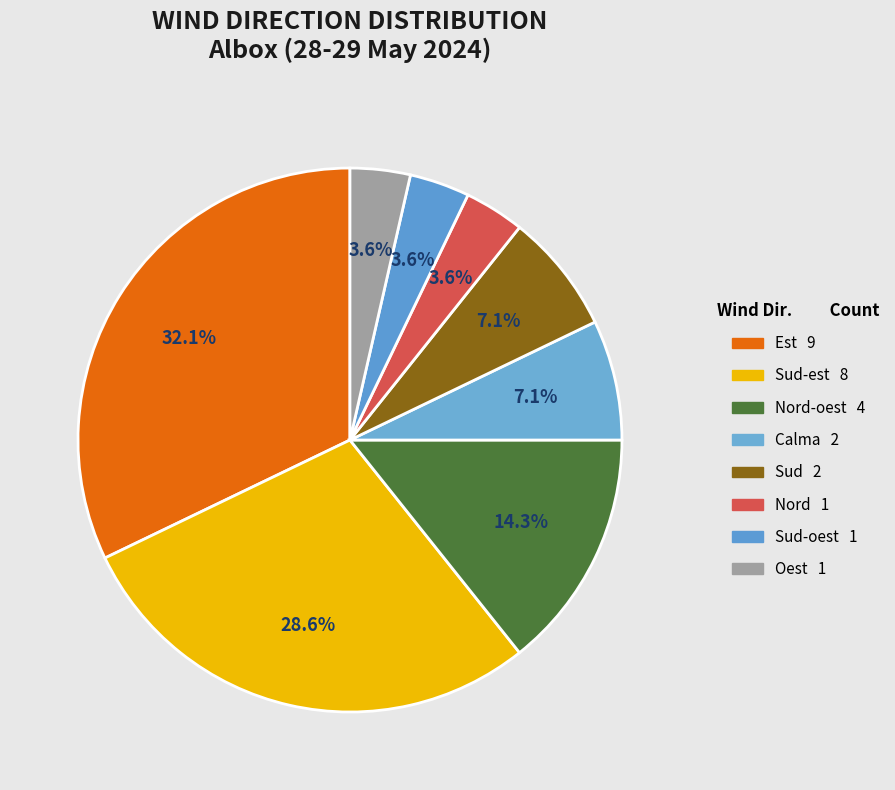

Which slice is the largest?

Est